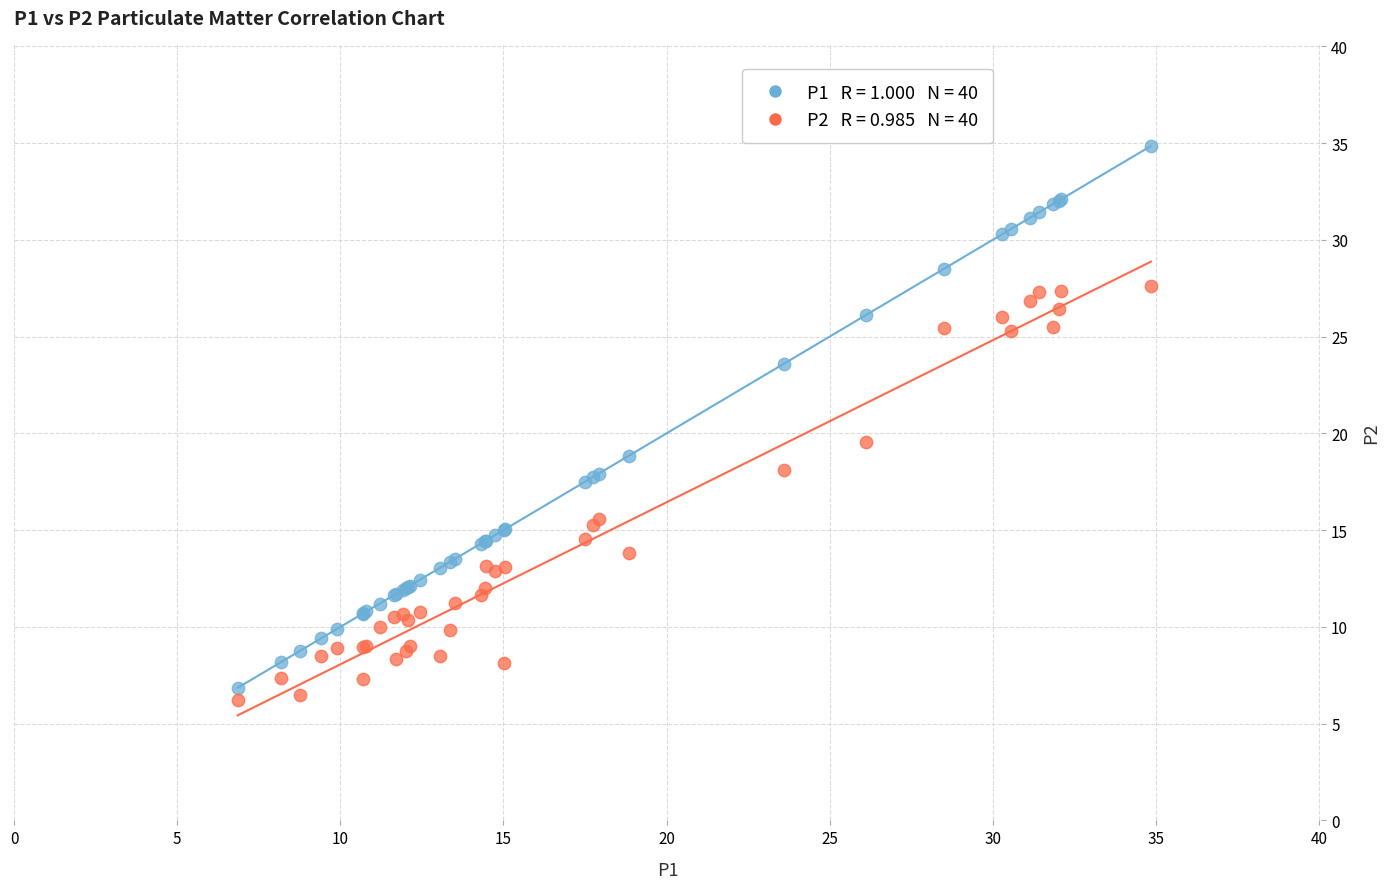

Across all series, what Y value is closest to 20?

19.6